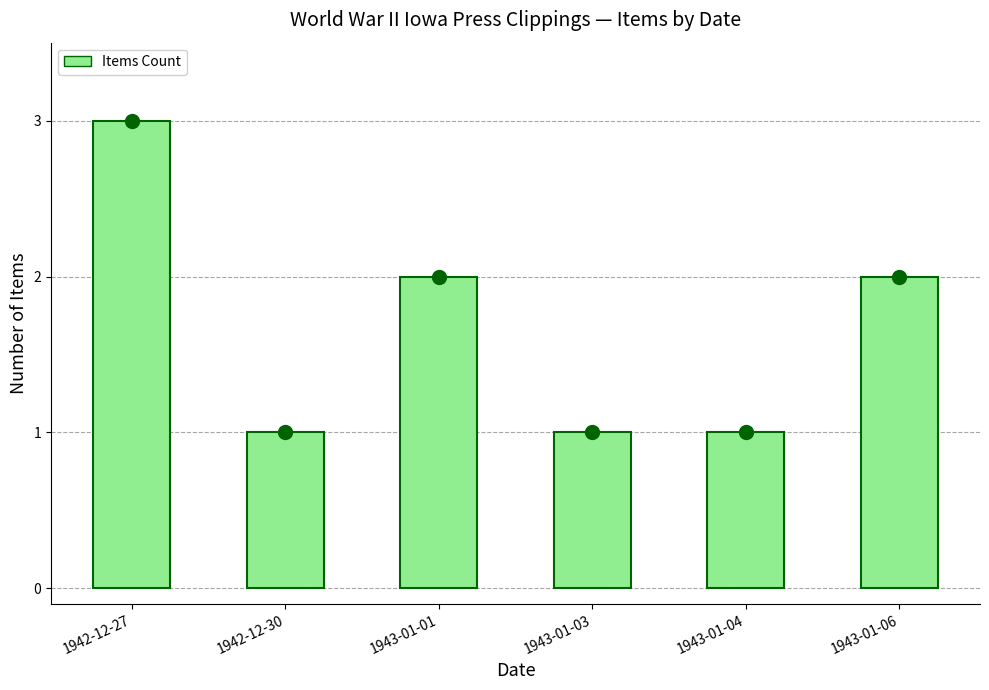

Is it true that the value at 1943-01-06 is 2?

True